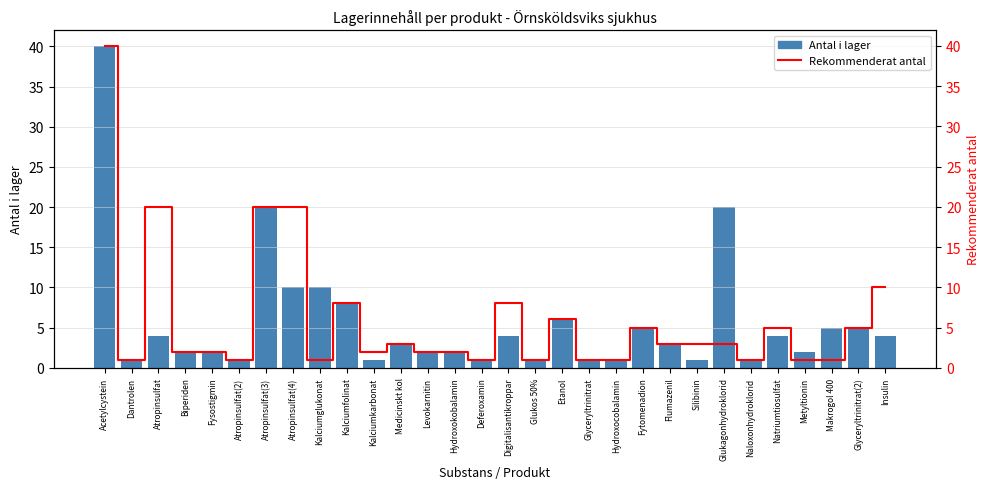

What is the label of the 3rd bar from the left?

Atropinsulfat